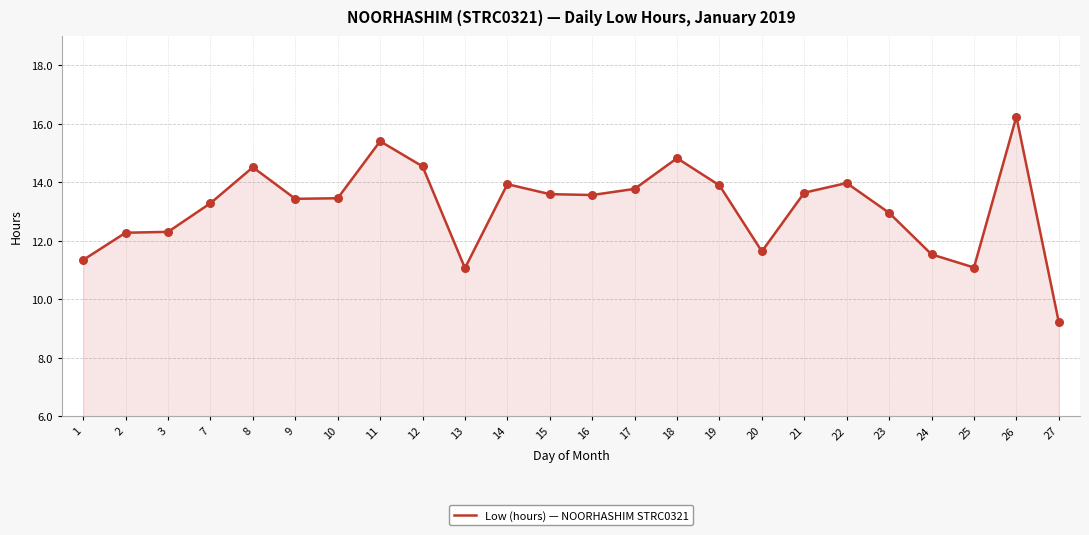

Which has a higher value, 25 or 14?

14